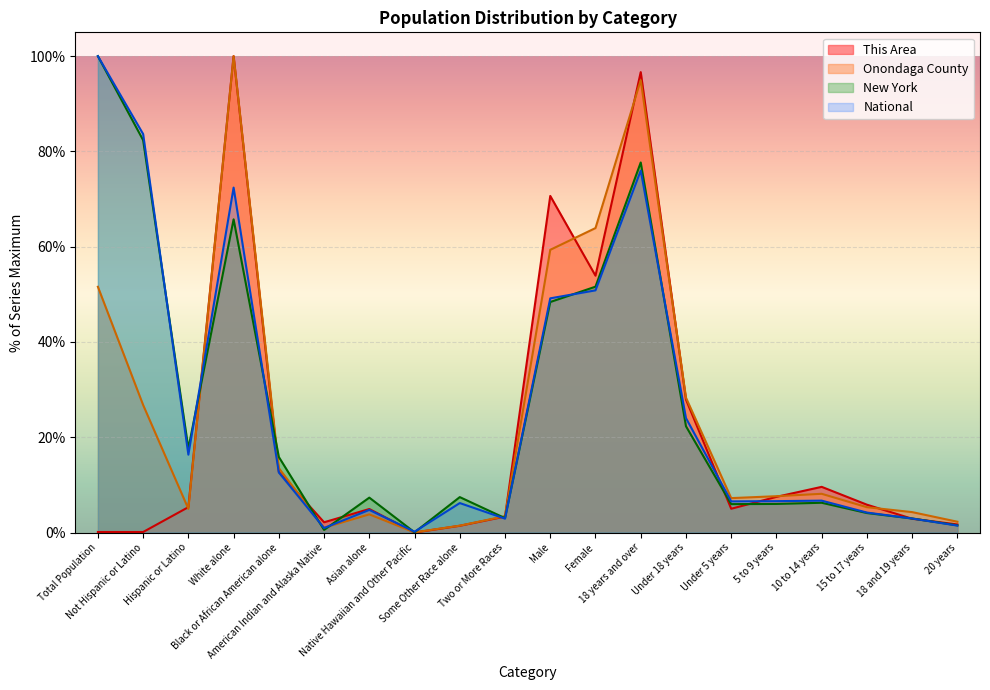

Which series has the largest range (max minus min)?

This Area